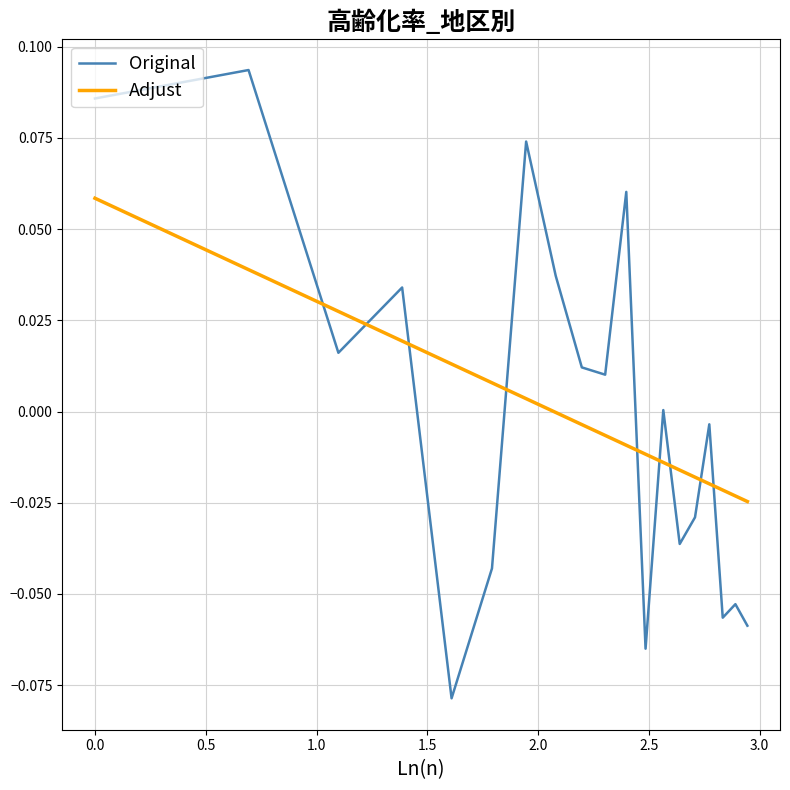

How many intersections are there between Adjust and Original?

9